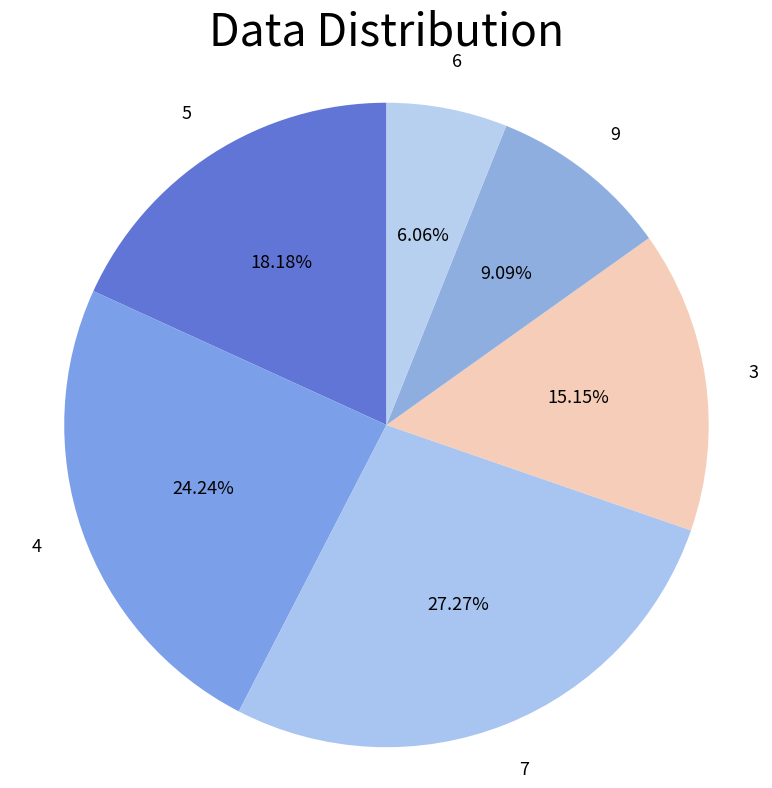

Count the number of slices in the pie.

6